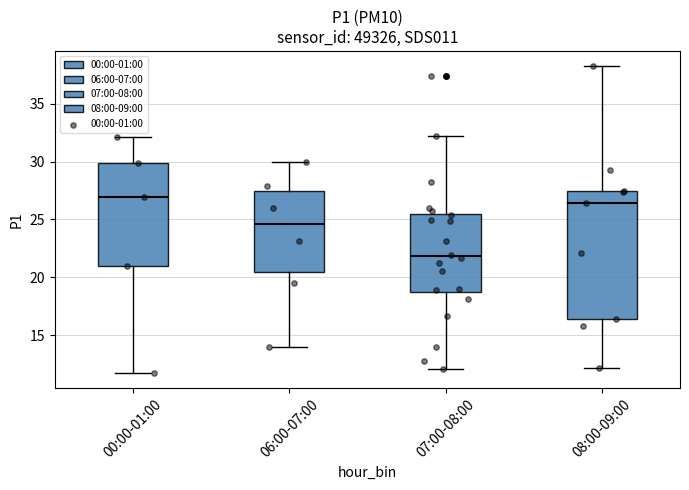

Where does the lower whisker of the box for 00:00-01:00 end on the y-axis? The values are not printed on the chart, so give them approximately, as read against the axis.

11.5